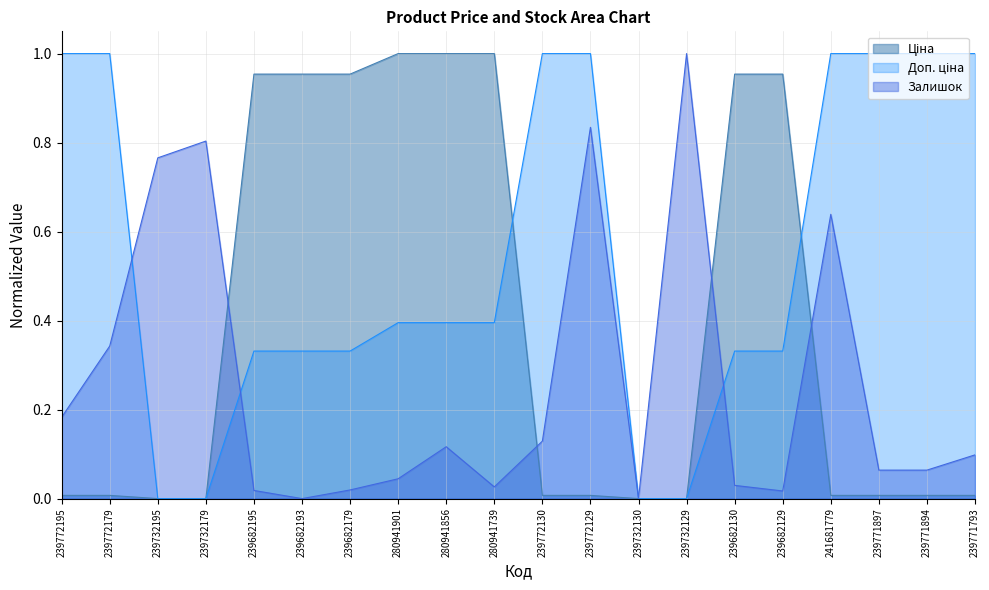

Which series has the largest total across all categories?

Доп. ціна